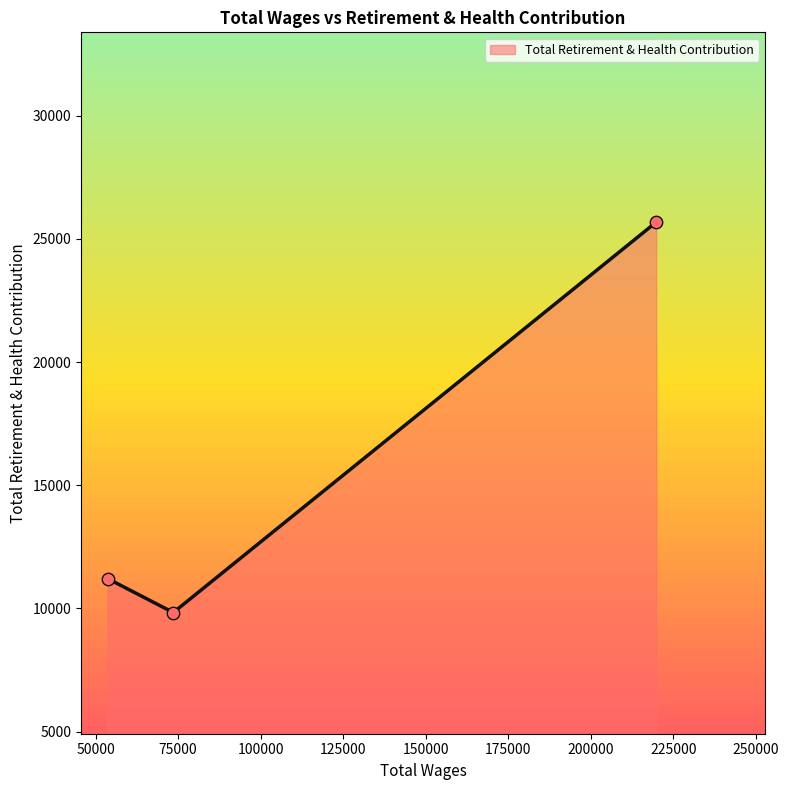

What is the average value?

15575